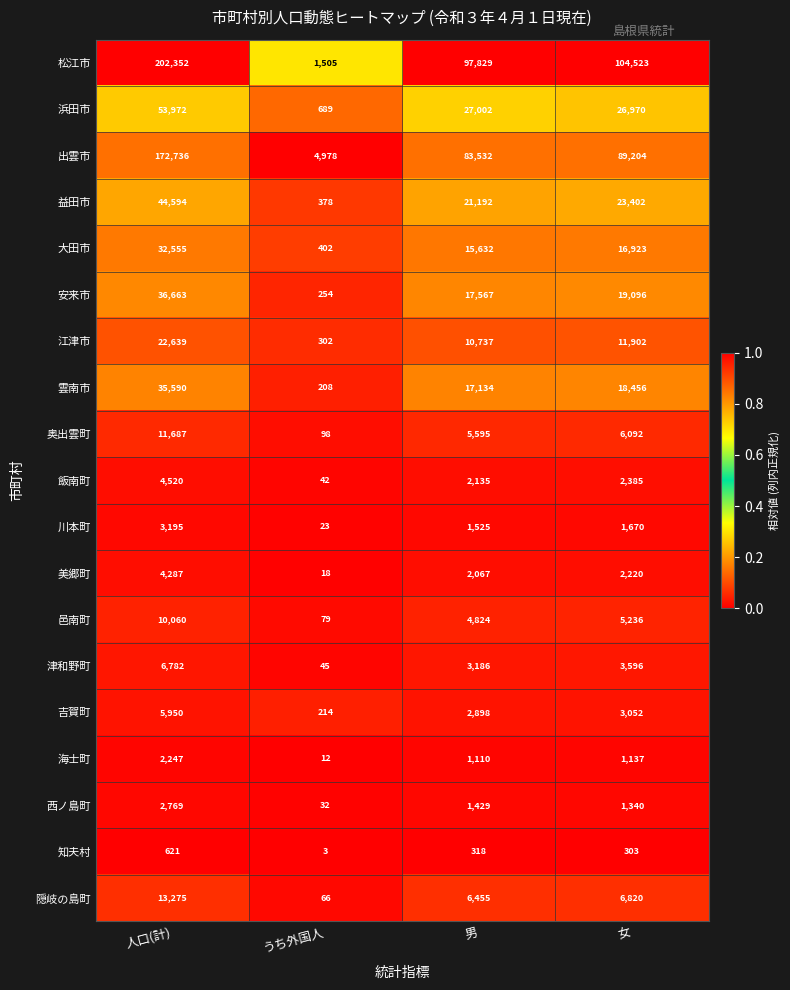

Which series has the largest total across all categories?

松江市